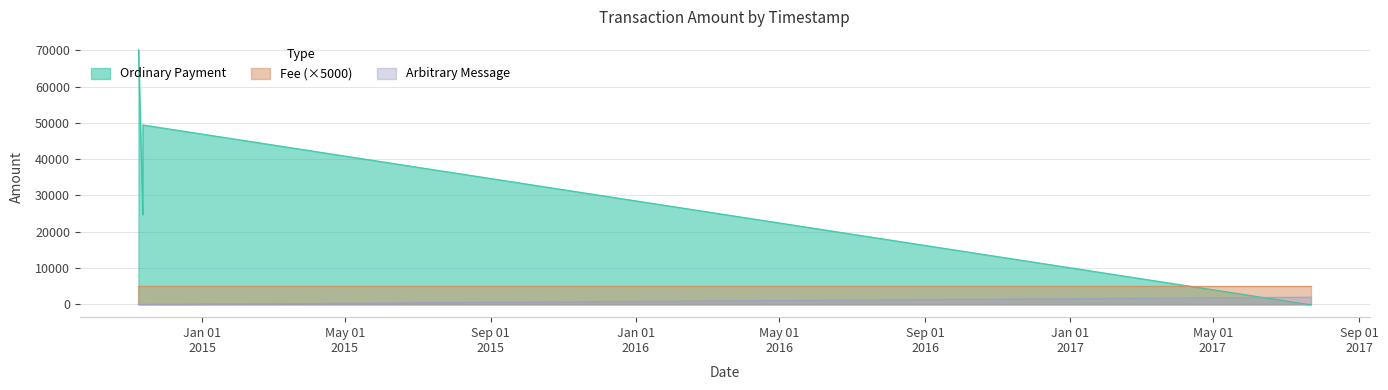

The Fee series shows 1.0 at 2014-11-11 22:37:13. True or false?

True